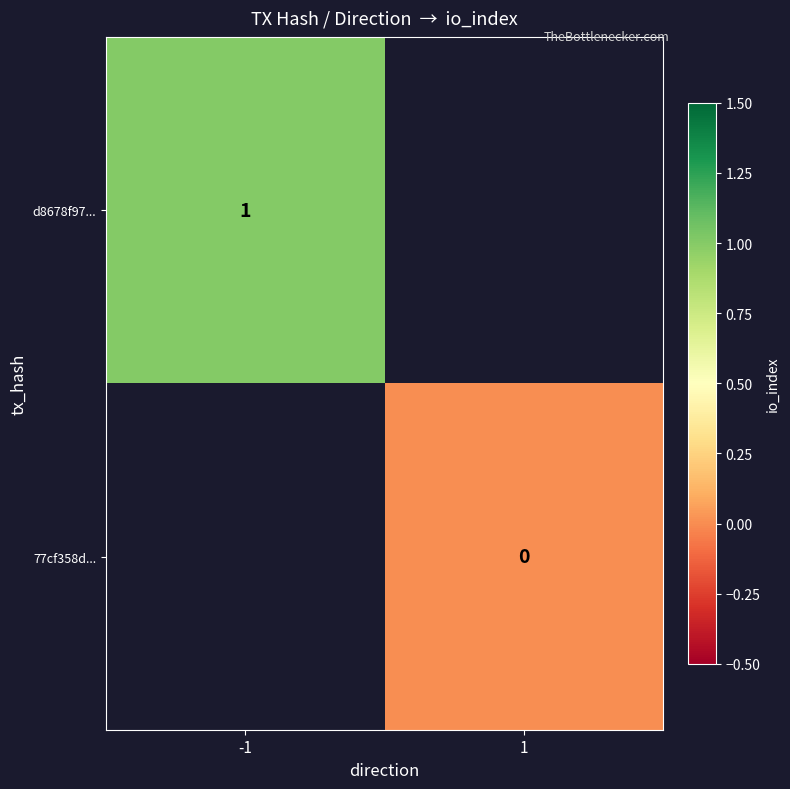

The d8678f97... series shows 2 at -1. True or false?

False